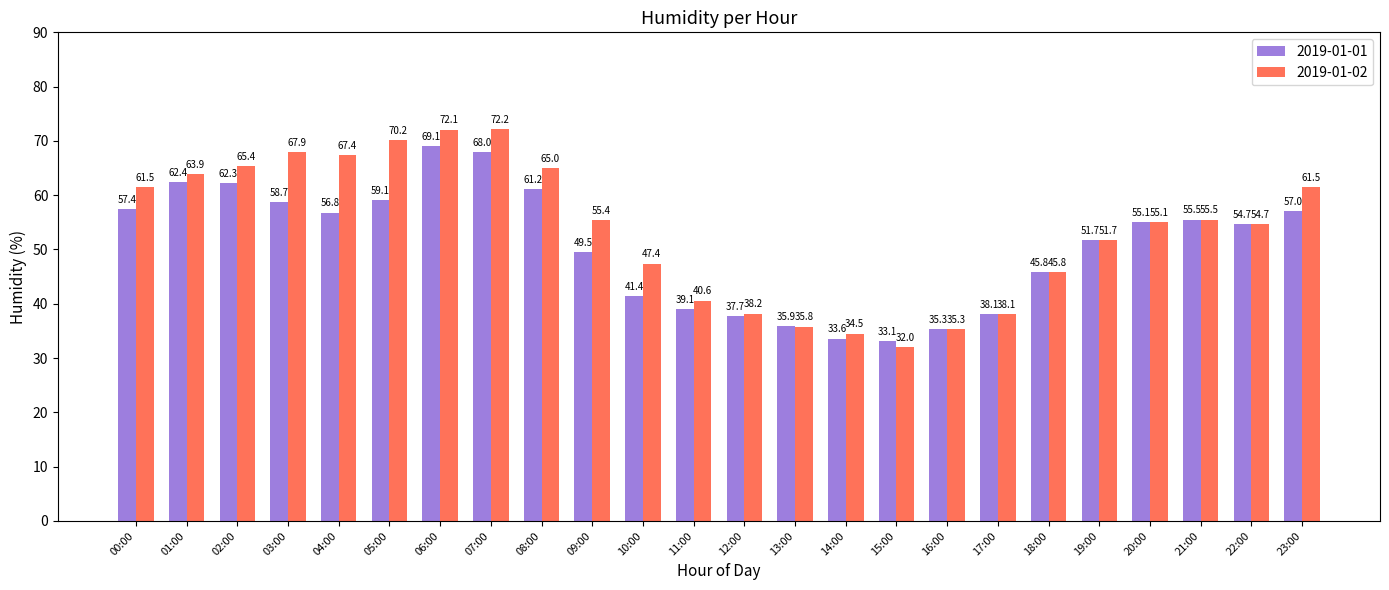

Does the chart contain stacked bars?

No